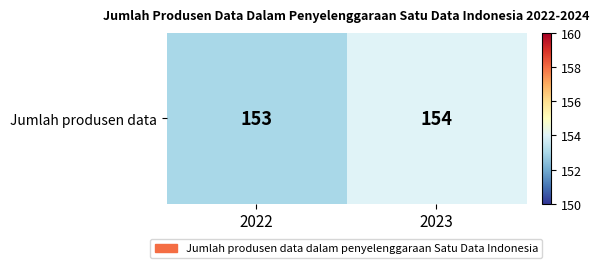

Where is the data nearest to the value 153?

2022